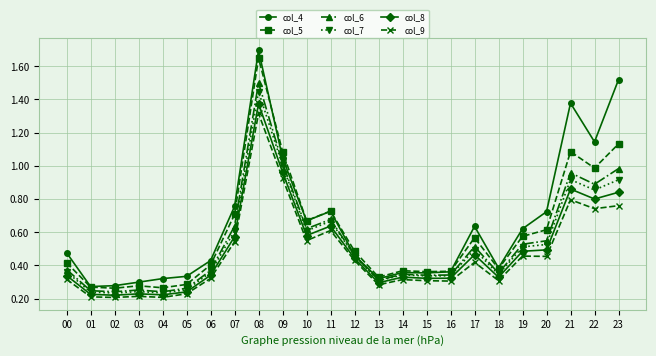

What is the spread (max minus min) of values at 15?

0.1